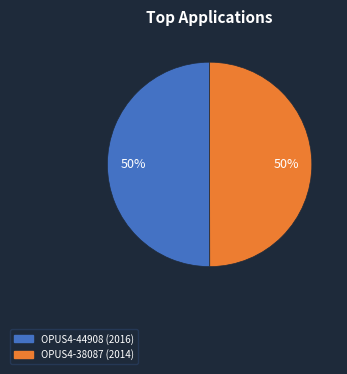

Is the sum of OPUS4-44908 and OPUS4-38087 greater than half?

Yes